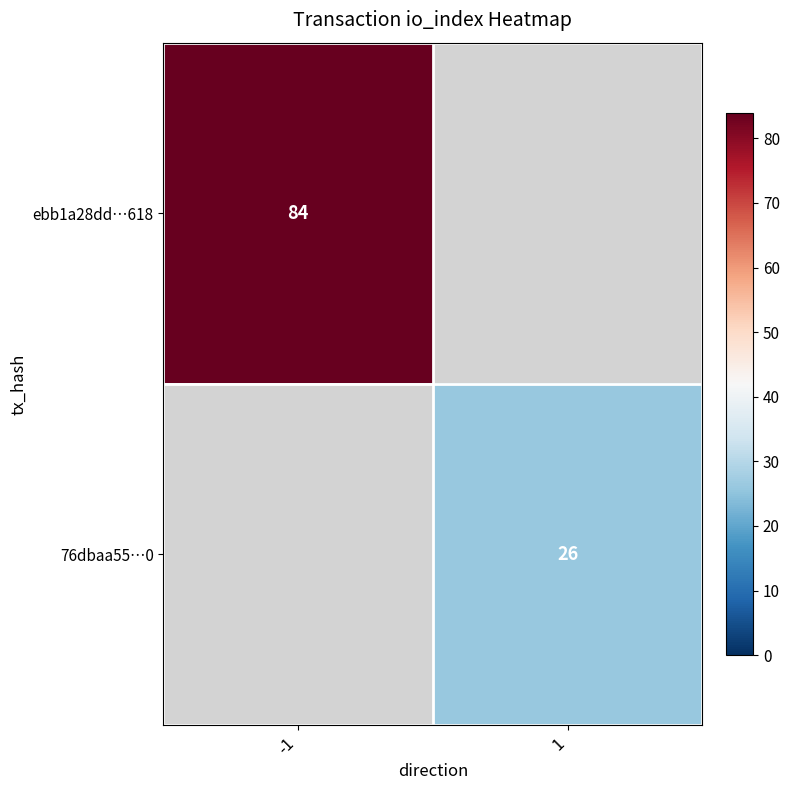

True or false: 76dbaa55…0 has a value of 26 at 1.

True